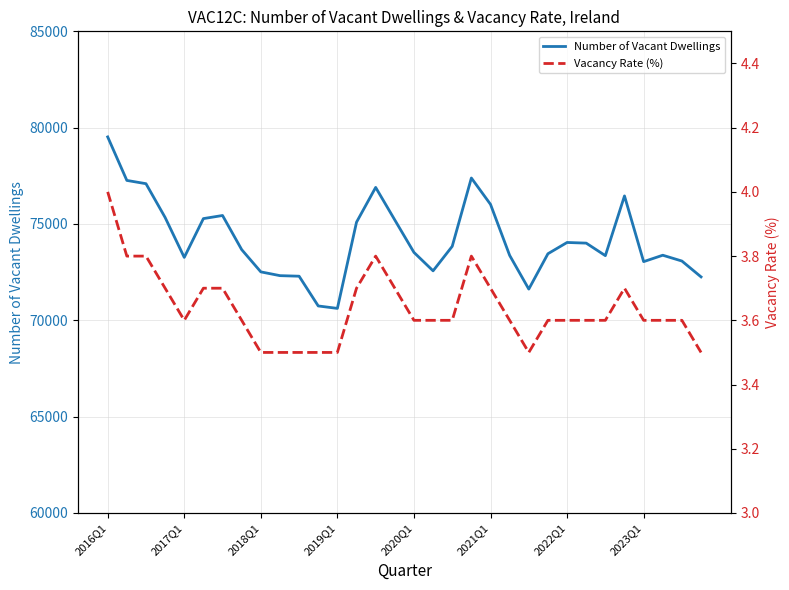

What is the difference between the maximum and minimum values in the Vacancy Rate (%) series?

0.5